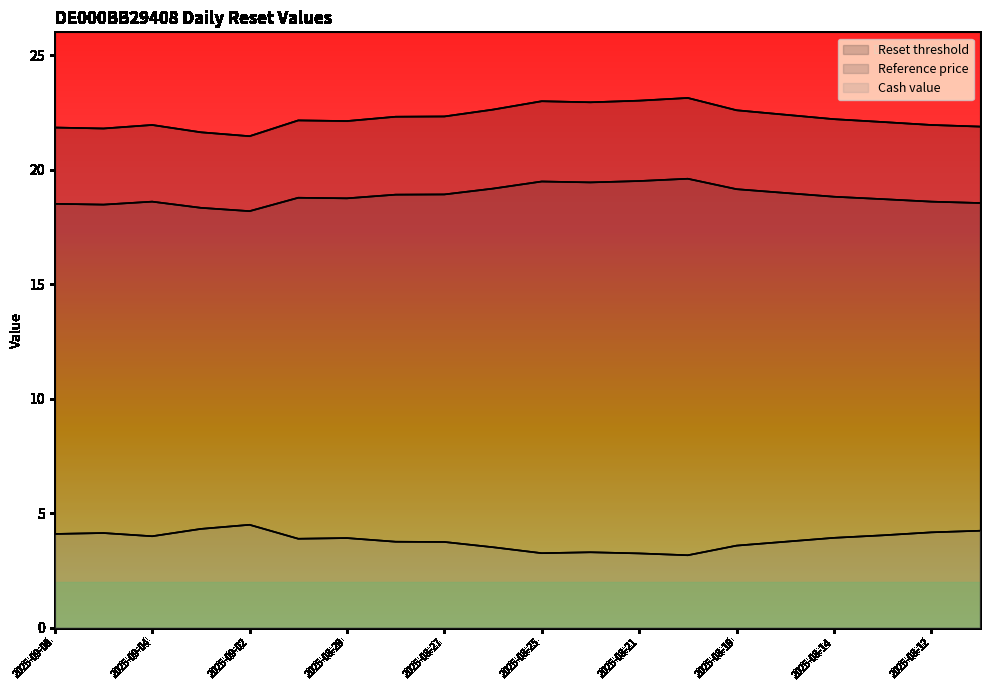

True or false: Reset threshold and Reference price cross at least once.

False